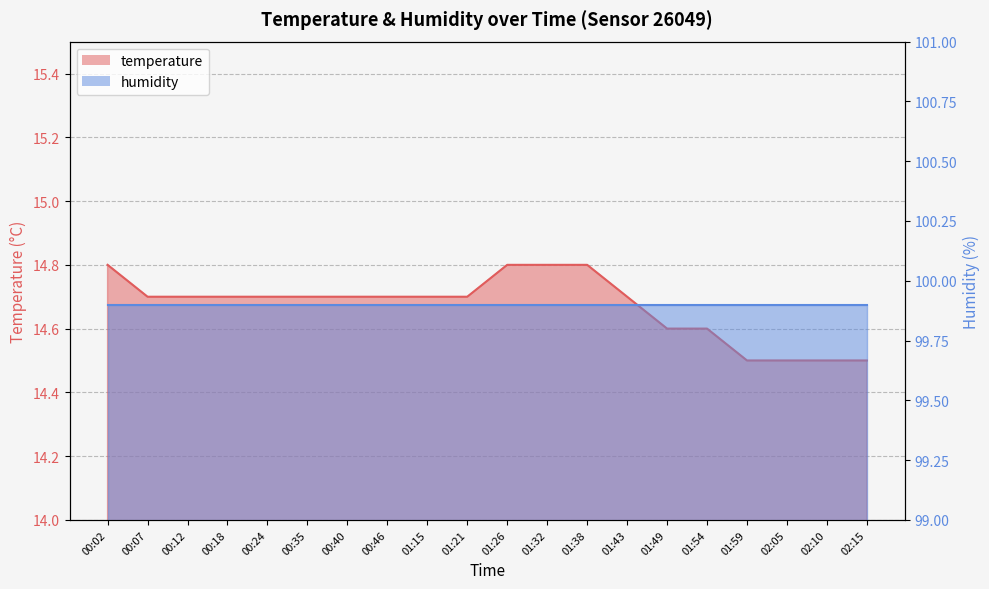

Reading left to right, transcribe all the data shown in this chart.

14.8	14.7	14.7	14.7	14.7	14.7	14.7	14.7	14.7	14.7	14.8	14.8	14.8	14.7	14.6	14.6	14.5	14.5	14.5	14.5